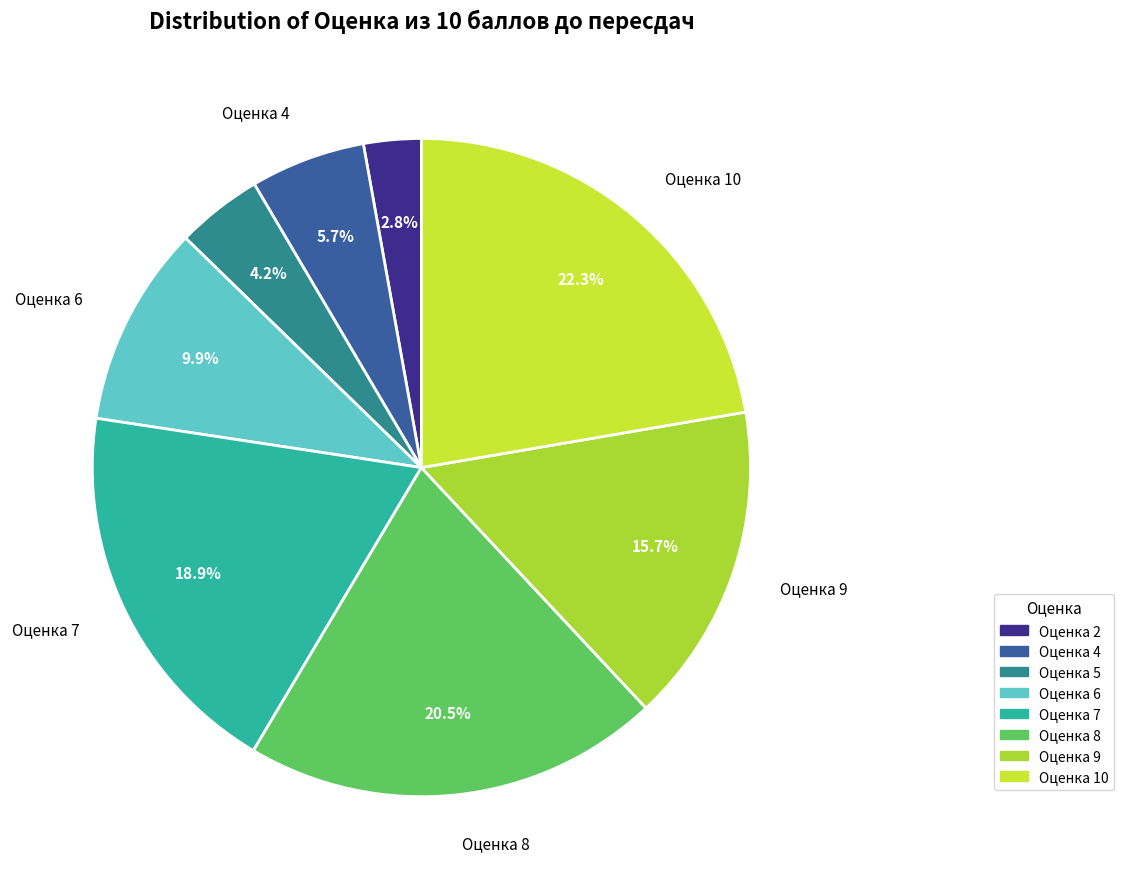

To the nearest percent, what is the average slice percentage?

12%